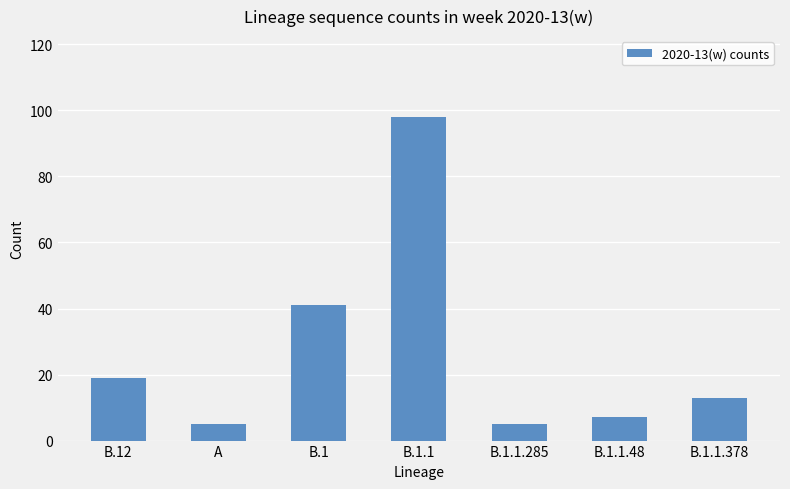

Reading right to left, transcribe all the data shown in this chart.

13	7	5	98	41	5	19